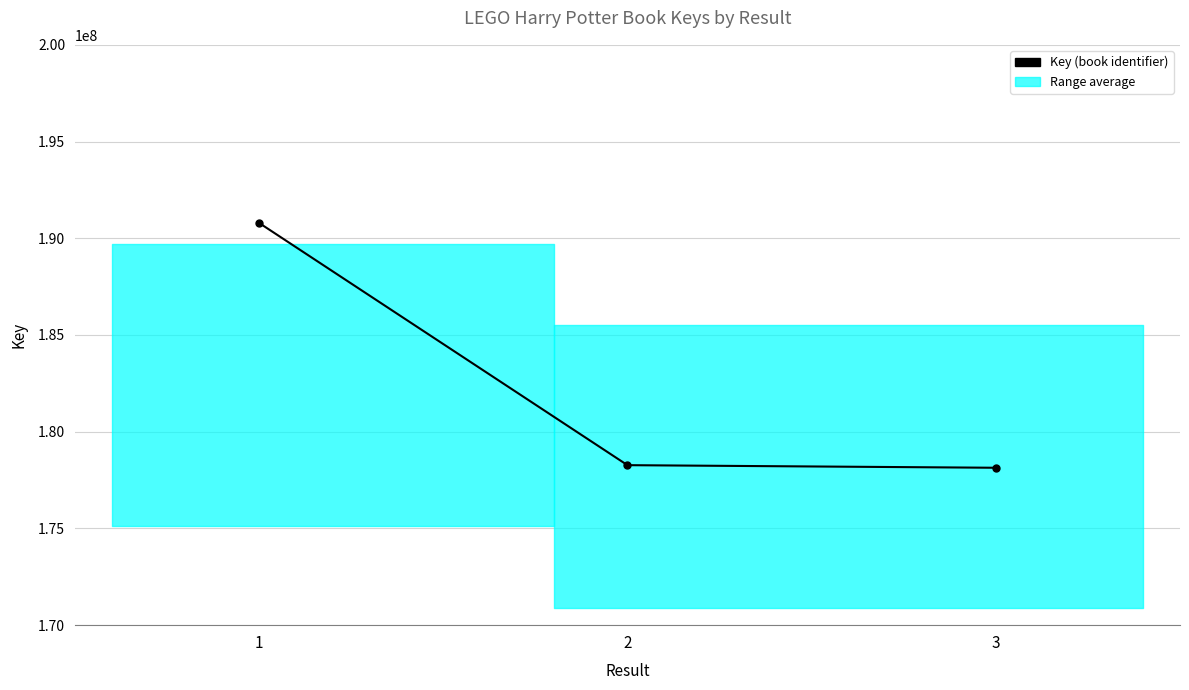

Reading right to left, transcribe all the data shown in this chart.

3=178137122	2=178271004	1=190791571